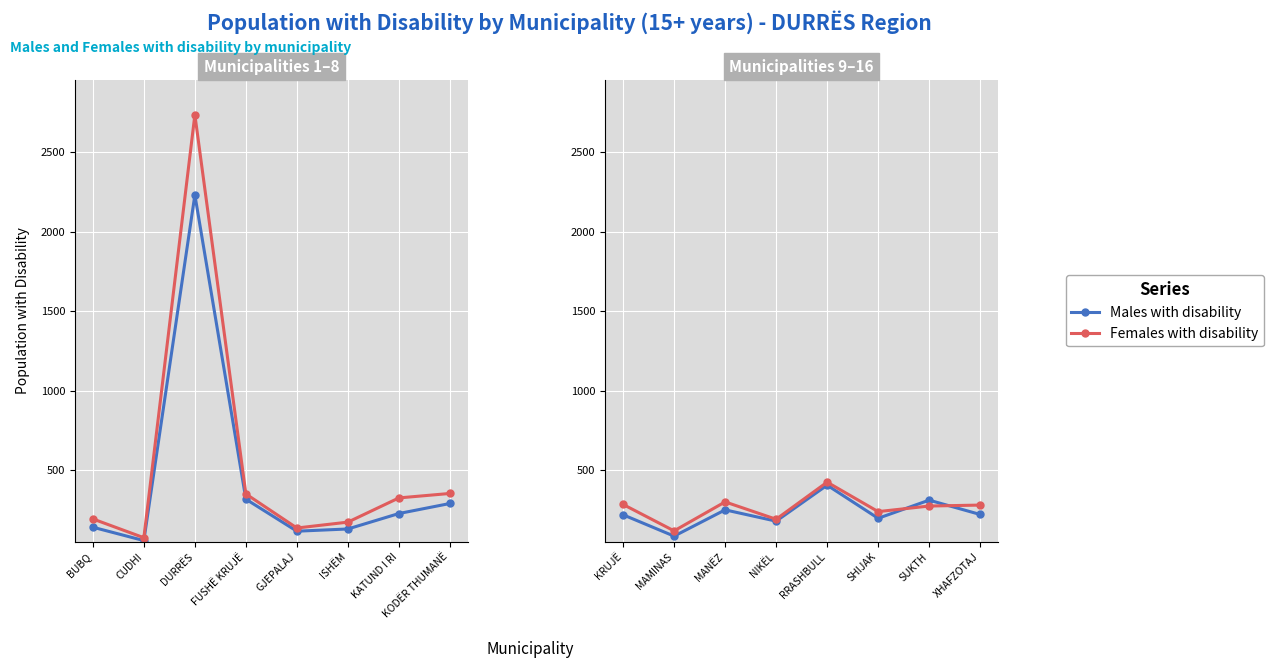

Between SUKTH and XHAFZOTAJ, which series saw the biggest shift?

Males with disability